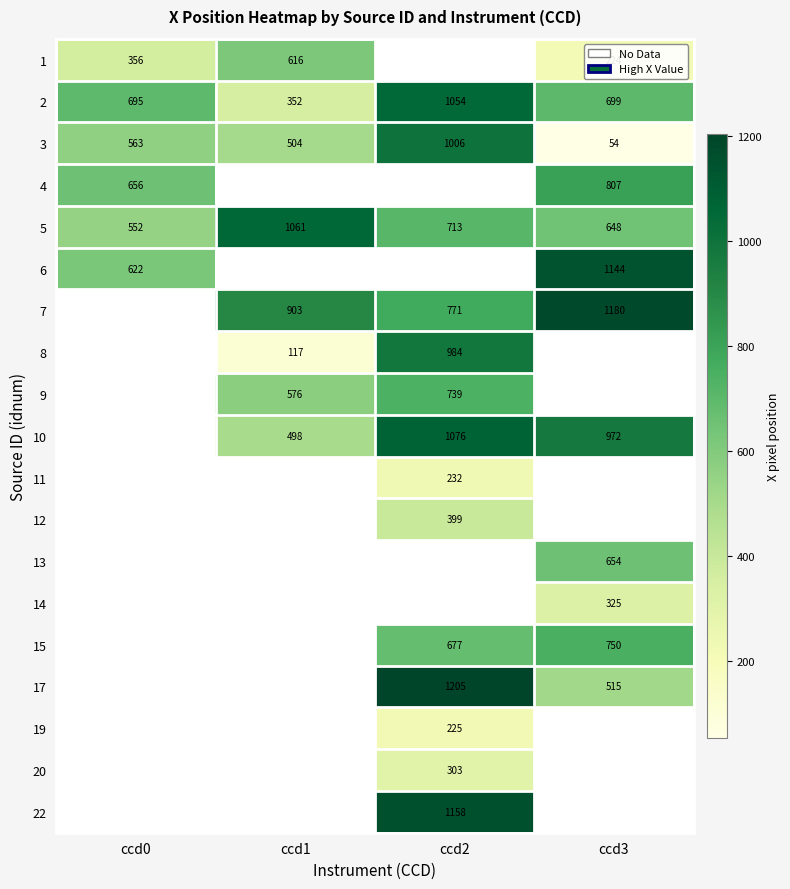

Is the value of 7 at ccd3 greater than the value of 9 at ccd2?

Yes